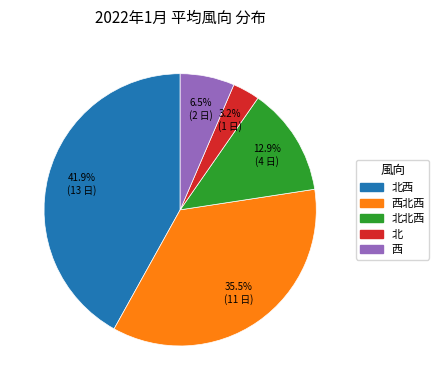

Is there a majority slice in this chart?

No